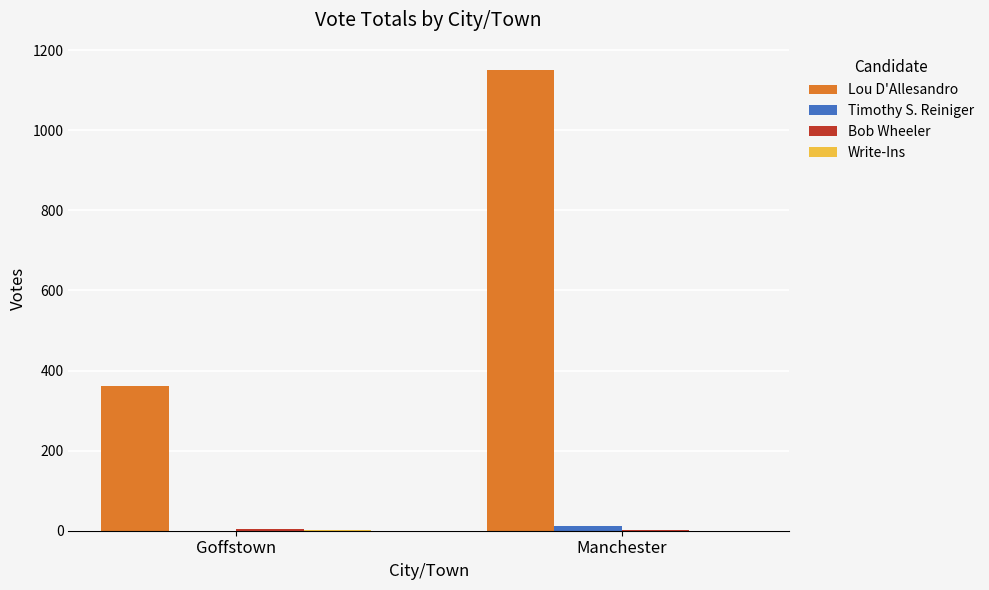

The Lou D'Allesandro series shows 361 at Goffstown. True or false?

True